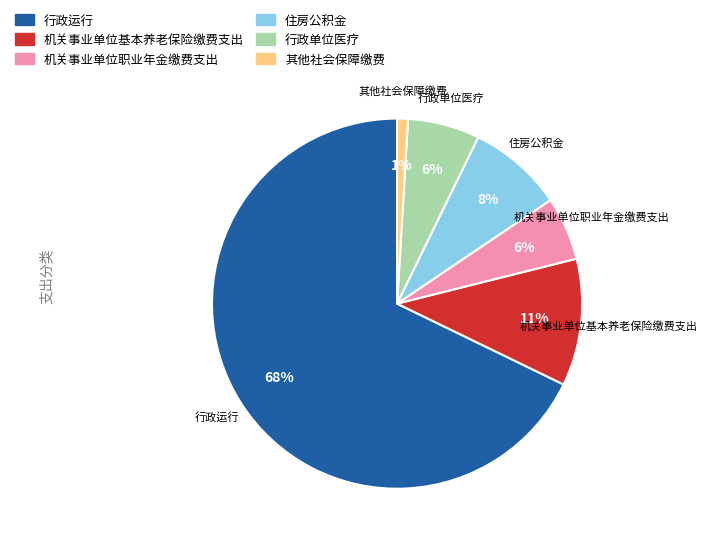

To the nearest percent, what percentage of the pie is 机关事业单位职业年金缴费支出?

6%